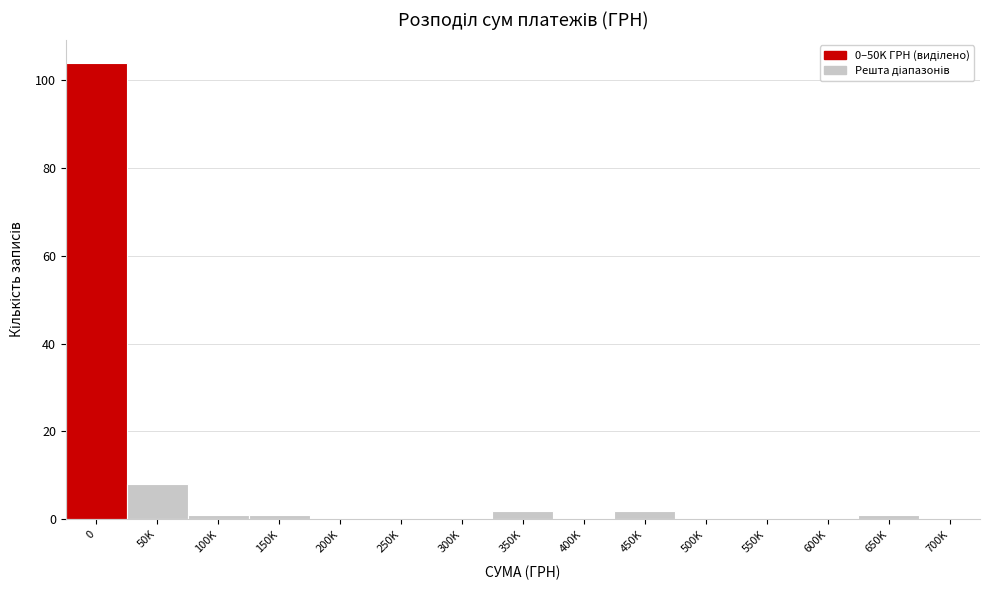

Reading left to right, what are all the values shown in this chart?

0=104	50K=8	100K=1	150K=1	200K=0	250K=0	300K=0	350K=2	400K=0	450K=2	500K=0	550K=0	600K=0	650K=1	700K=0